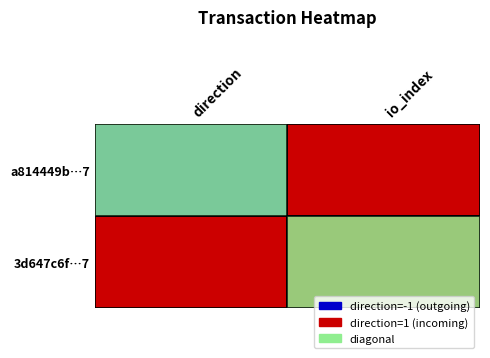

Reading left to right, extract all data points from this chart.

a814449b6de748f4b40b6eb490fc78b48edbbb7: -1	83
3d647c6f867df57959112be5f28cfac03d645cc: 1	7